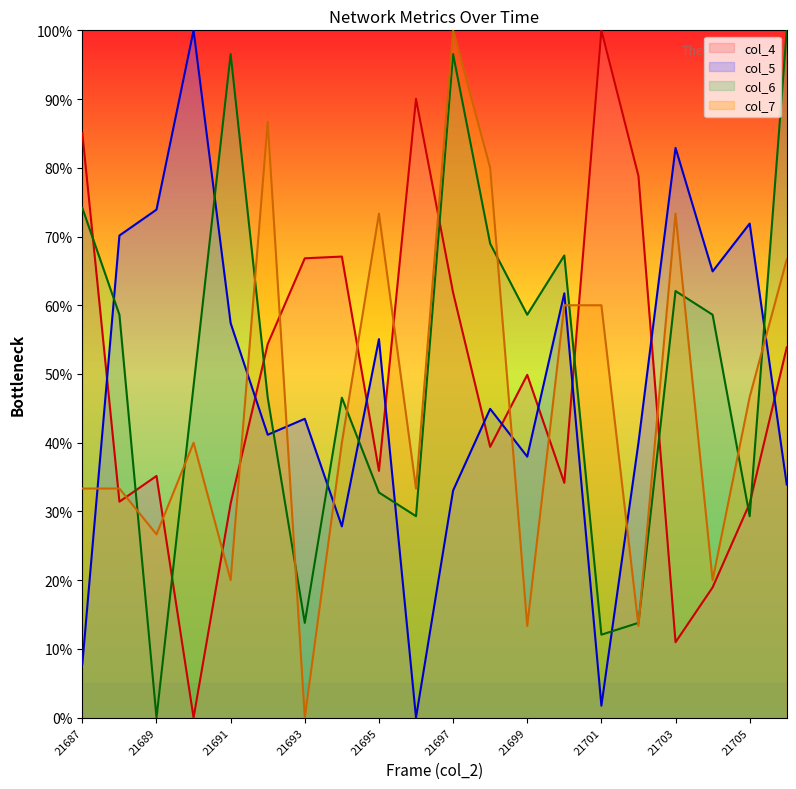

How many times do col_4 and col_5 cross each other?

10